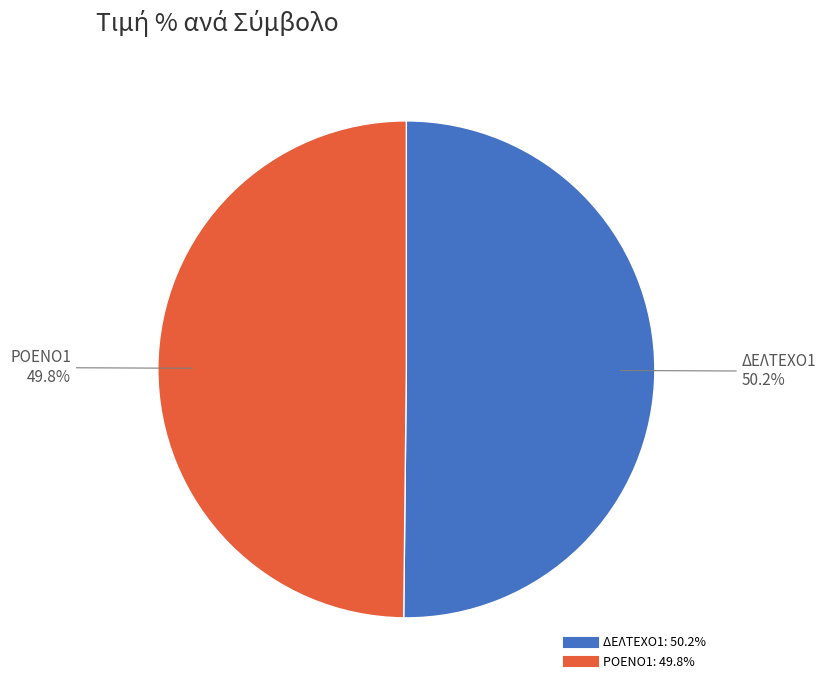

The ΡΟΕΝΟ1 slice represents 50% of the pie. True or false?

True